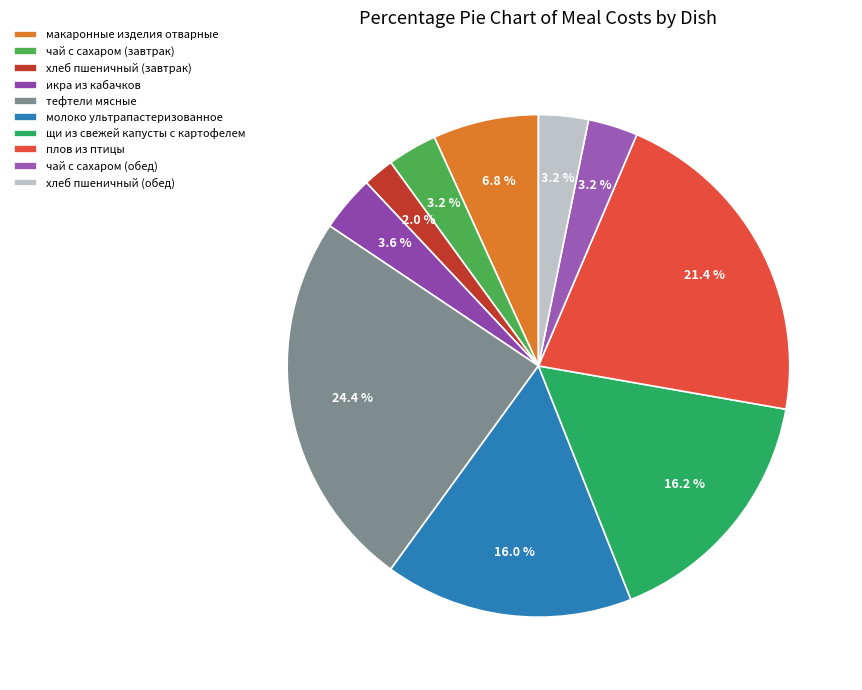

To the nearest percent, what is the average slice percentage?

10%